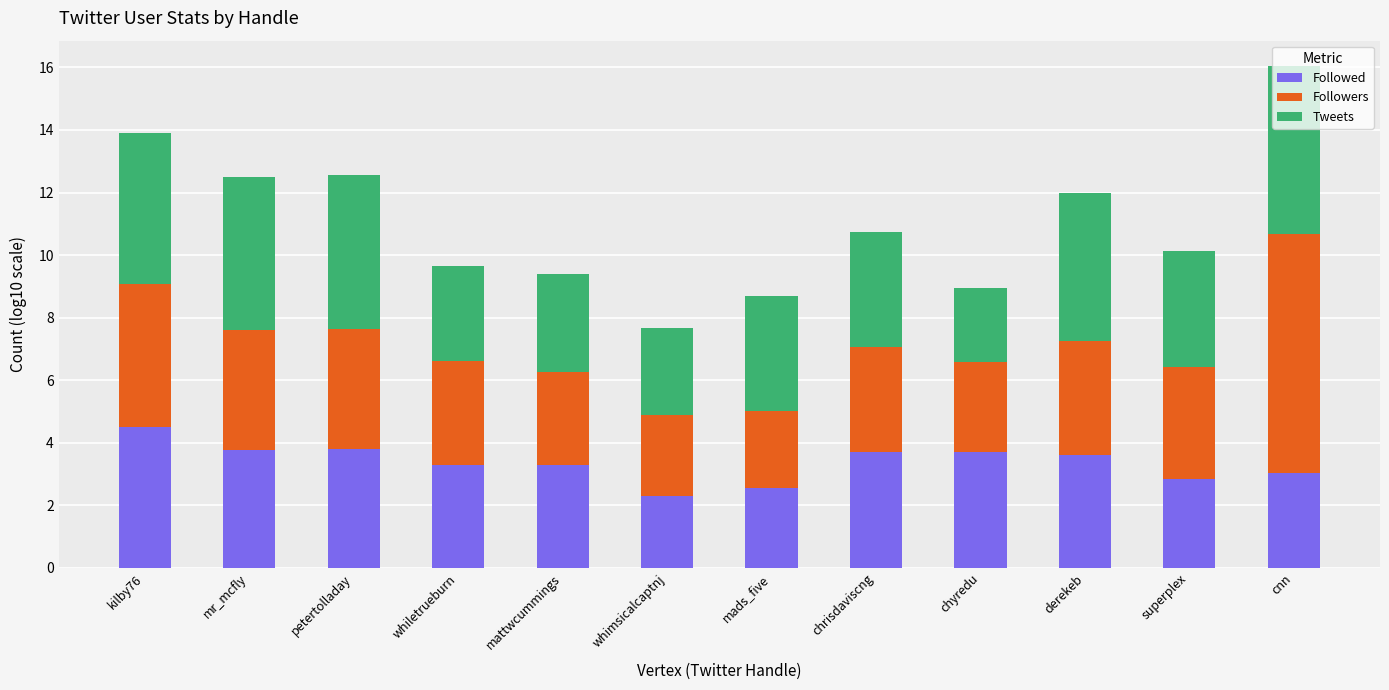

What is the highest value of the Followed series?

4.5